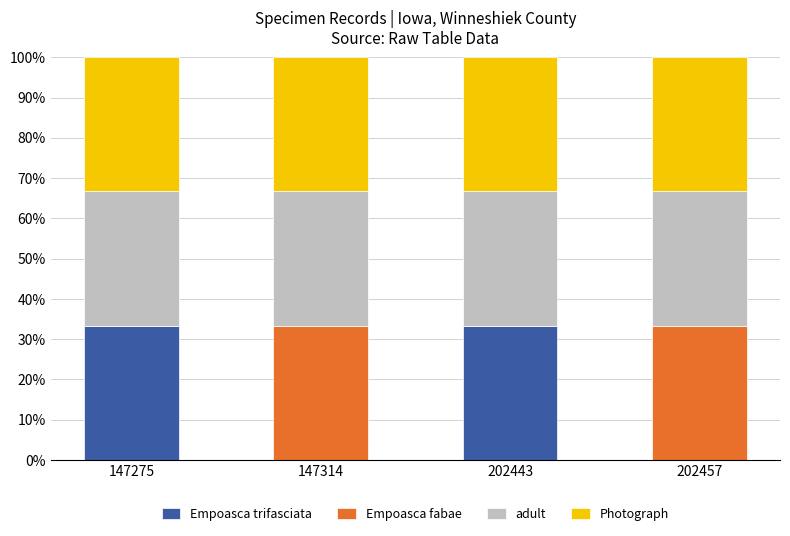

What is the total value across all series at 147275?

100.0